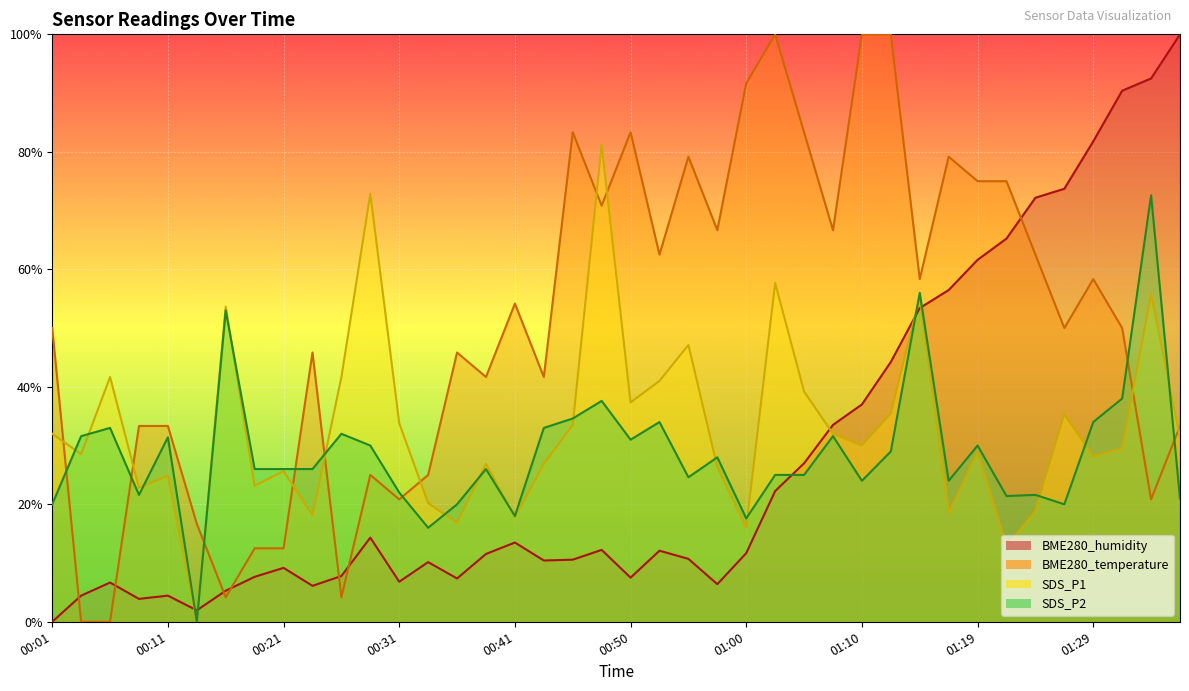

How many categories are shown in the chart?

40